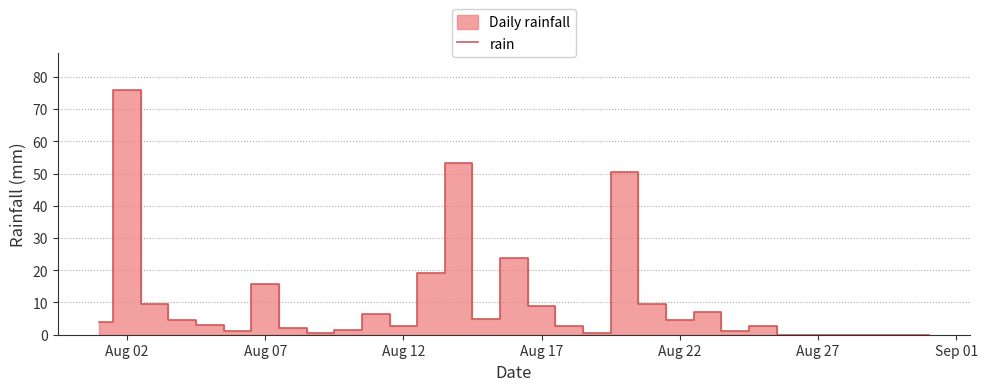

True or false: the data has more than 1 interior local peaks.

True